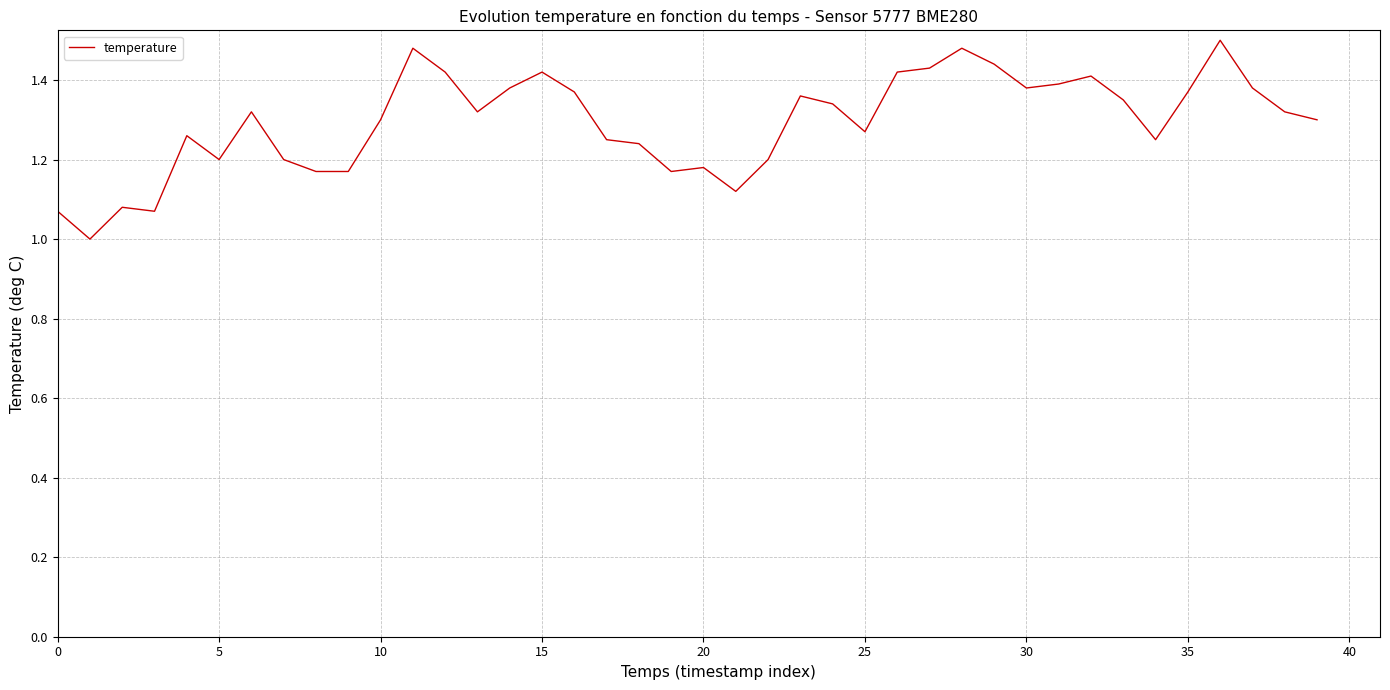

What is the smallest value displayed?

1.0